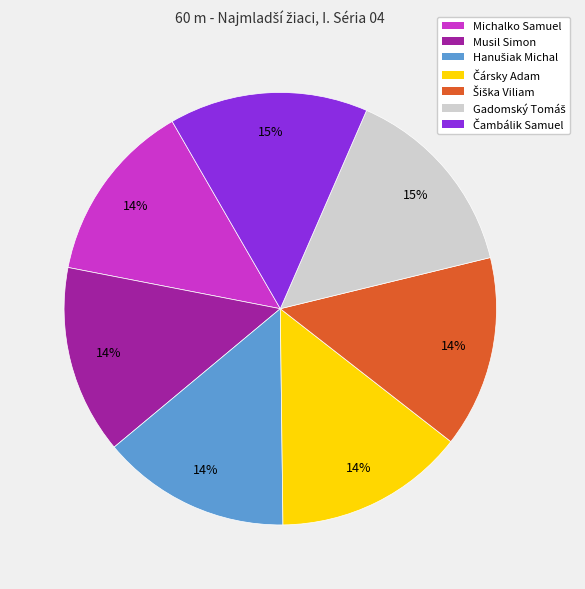

Does Michalko Samuel represent more than half of the total?

No